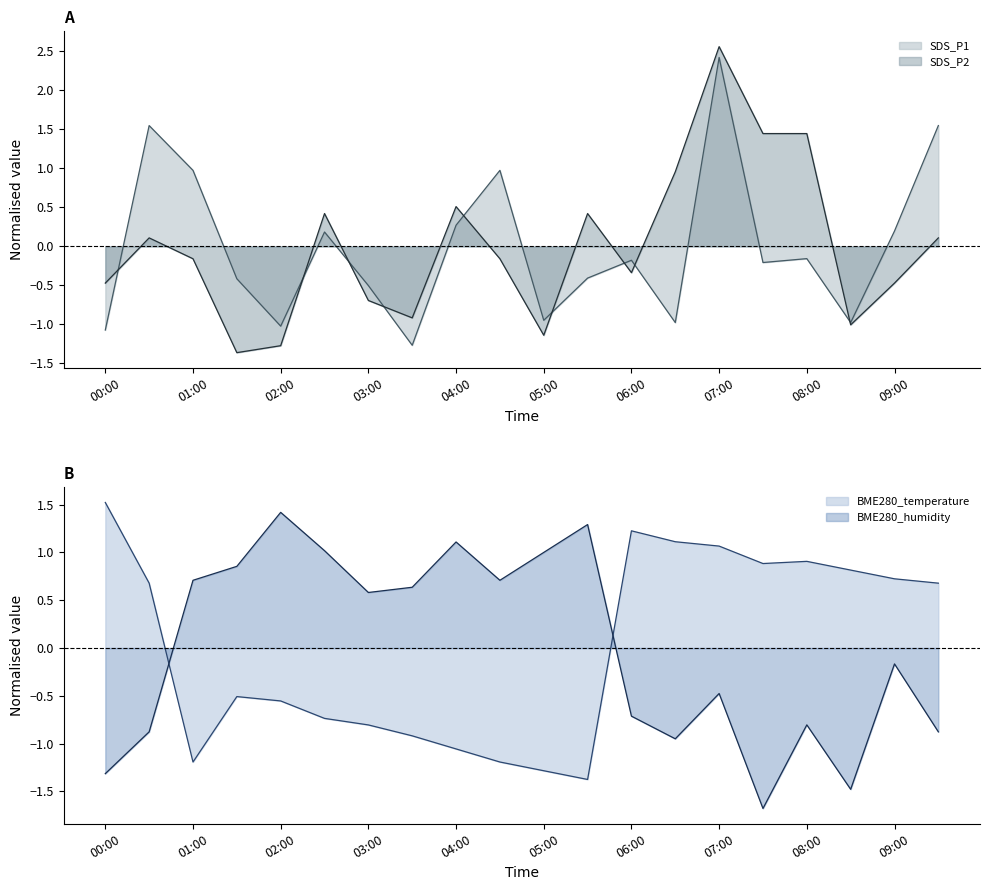

How many positive values does the BME280_humidity series have?

10